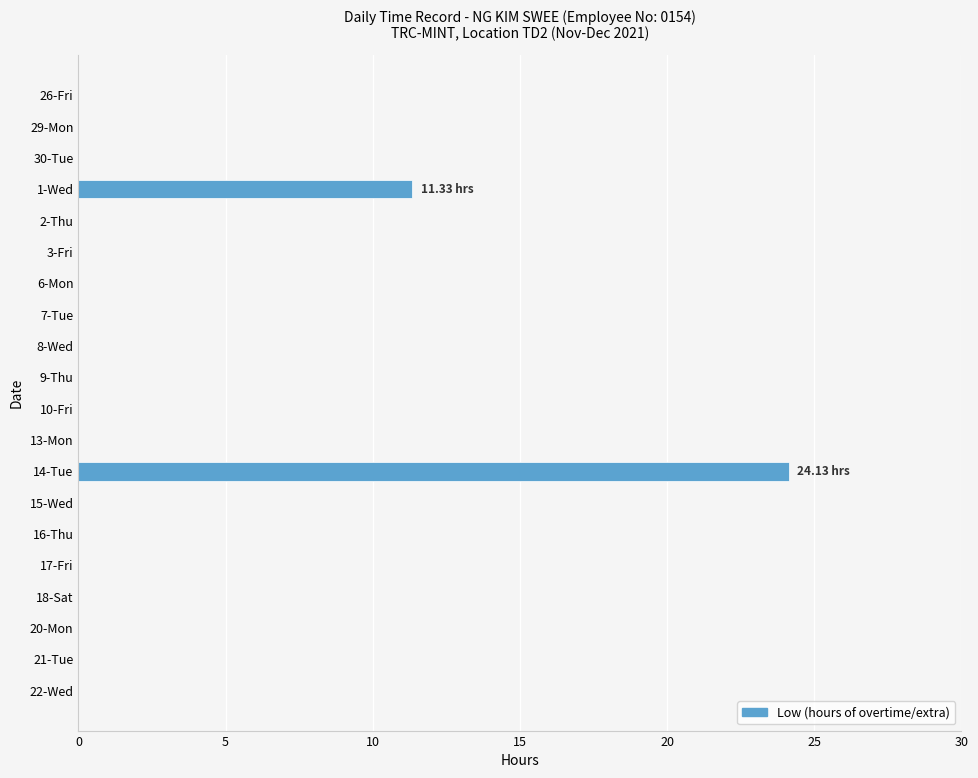

What is the sum of all values?

35.5